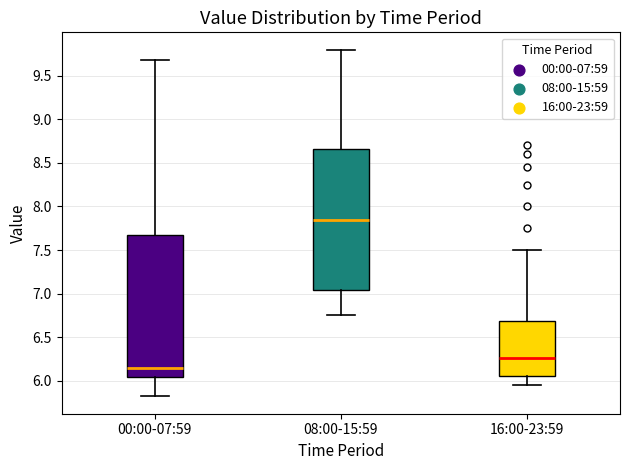

Which box's median line is the lowest?

00:00-07:59